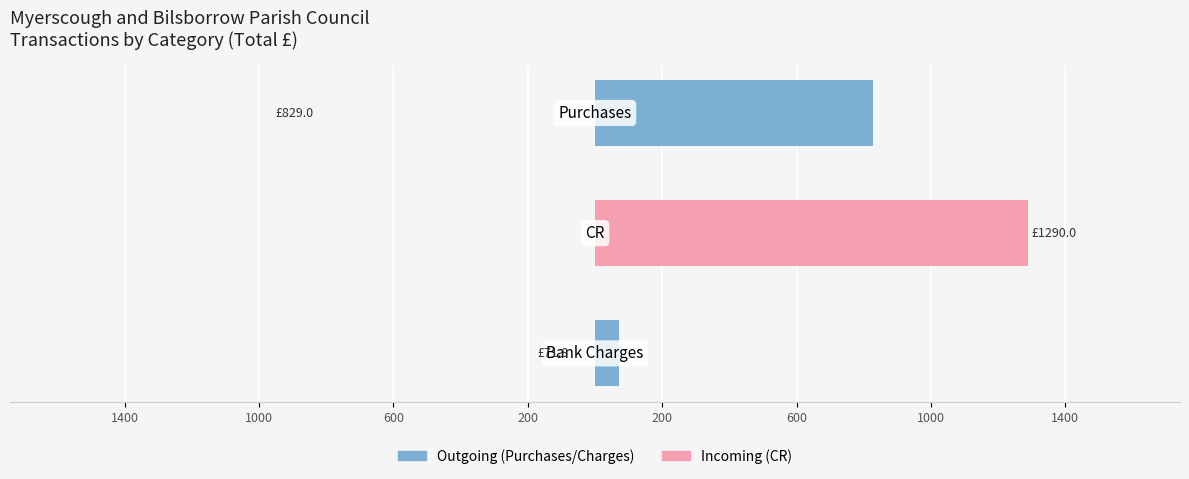

Rank the series by their average value, from lowest to highest.

Outgoing (Purchases/Charges), Incoming (CR)